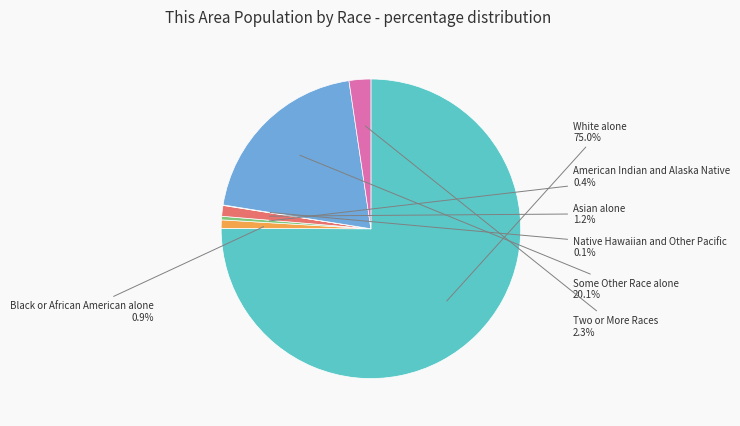

What percentage do Asian alone and Some Other Race alone together represent?

21.3%